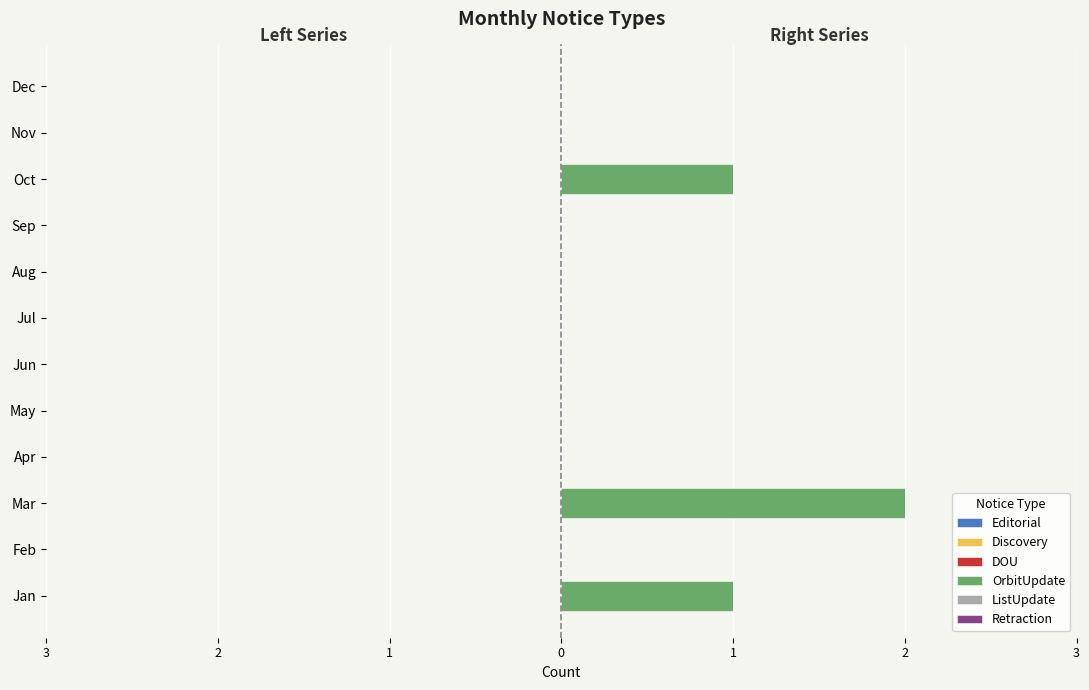

Are the bars horizontal?

Yes